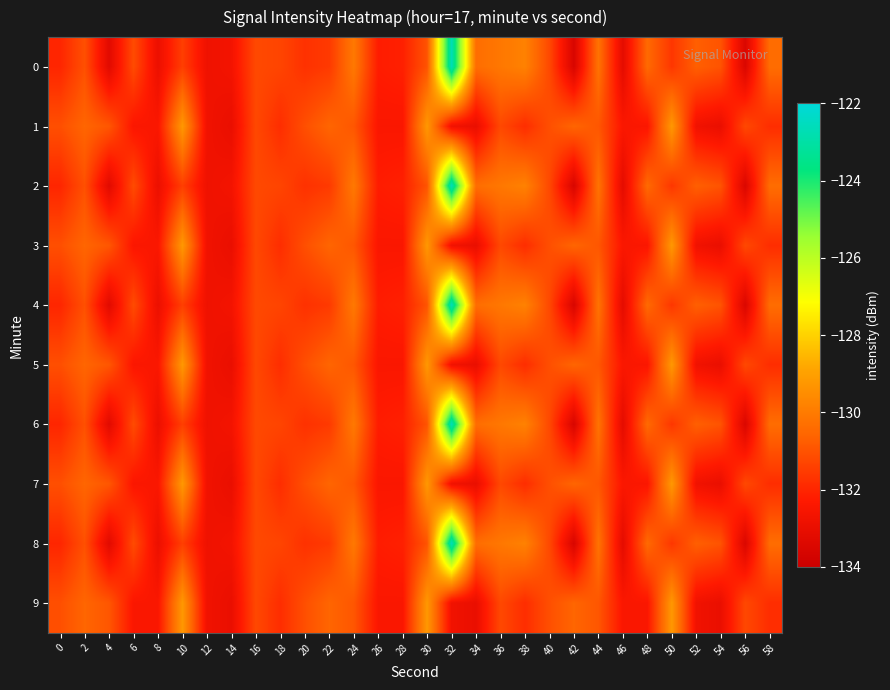

Reading right to left, extract all data points from this chart.

0: 58=-130.4	56=-133.5	54=-131.0	52=-130.7	50=-131.6	48=-130.5	46=-133.2	44=-130.2	42=-133.6	40=-131.2	38=-129.8	36=-130.1	34=-130.4	32=-122.6	30=-131.0	28=-132.1	26=-132.2	24=-130.1	22=-131.6	20=-131.7	18=-131.3	16=-131.2	14=-132.6	12=-132.8	10=-131.4	8=-132.9	6=-131.2	4=-133.3	2=-131.1	0=-132.0
1: 58=-131.8	56=-131.2	54=-133.0	52=-132.7	50=-129.2	48=-132.4	46=-132.4	44=-130.9	42=-130.6	40=-131.1	38=-131.8	36=-131.2	34=-133.0	32=-132.7	30=-129.2	28=-132.4	26=-132.4	24=-130.9	22=-130.6	20=-131.1	18=-131.8	16=-131.2	14=-133.0	12=-132.7	10=-129.2	8=-132.4	6=-132.4	4=-130.9	2=-130.6	0=-131.1
2: 58=-130.4	56=-133.5	54=-131.0	52=-130.7	50=-131.6	48=-130.5	46=-133.2	44=-130.2	42=-133.6	40=-131.2	38=-129.8	36=-130.1	34=-130.4	32=-122.6	30=-131.0	28=-132.1	26=-132.2	24=-130.1	22=-131.6	20=-131.7	18=-131.3	16=-131.2	14=-132.6	12=-132.8	10=-131.4	8=-132.9	6=-131.2	4=-133.3	2=-131.1	0=-132.0
3: 58=-131.8	56=-131.2	54=-133.0	52=-132.7	50=-129.2	48=-132.4	46=-132.4	44=-130.9	42=-130.6	40=-131.1	38=-131.8	36=-131.2	34=-133.0	32=-132.7	30=-129.2	28=-132.4	26=-132.4	24=-130.9	22=-130.6	20=-131.1	18=-131.8	16=-131.2	14=-133.0	12=-132.7	10=-129.2	8=-132.4	6=-132.4	4=-130.9	2=-130.6	0=-131.1
4: 58=-130.4	56=-133.5	54=-131.0	52=-130.7	50=-131.6	48=-130.5	46=-133.2	44=-130.2	42=-133.6	40=-131.2	38=-129.8	36=-130.1	34=-130.4	32=-122.6	30=-131.0	28=-132.1	26=-132.2	24=-130.1	22=-131.6	20=-131.7	18=-131.3	16=-131.2	14=-132.6	12=-132.8	10=-131.4	8=-132.9	6=-131.2	4=-133.3	2=-131.1	0=-132.0
5: 58=-131.8	56=-131.2	54=-133.0	52=-132.7	50=-129.2	48=-132.4	46=-132.4	44=-130.9	42=-130.6	40=-131.1	38=-131.8	36=-131.2	34=-133.0	32=-132.7	30=-129.2	28=-132.4	26=-132.4	24=-130.9	22=-130.6	20=-131.1	18=-131.8	16=-131.2	14=-133.0	12=-132.7	10=-129.2	8=-132.4	6=-132.4	4=-130.9	2=-130.6	0=-131.1
6: 58=-130.4	56=-133.5	54=-131.0	52=-130.7	50=-131.6	48=-130.5	46=-133.2	44=-130.2	42=-133.6	40=-131.2	38=-129.8	36=-130.1	34=-130.4	32=-122.6	30=-131.0	28=-132.1	26=-132.2	24=-130.1	22=-131.6	20=-131.7	18=-131.3	16=-131.2	14=-132.6	12=-132.8	10=-131.4	8=-132.9	6=-131.2	4=-133.3	2=-131.1	0=-132.0
7: 58=-131.8	56=-131.2	54=-133.0	52=-132.7	50=-129.2	48=-132.4	46=-132.4	44=-130.9	42=-130.6	40=-131.1	38=-131.8	36=-131.2	34=-133.0	32=-132.7	30=-129.2	28=-132.4	26=-132.4	24=-130.9	22=-130.6	20=-131.1	18=-131.8	16=-131.2	14=-133.0	12=-132.7	10=-129.2	8=-132.4	6=-132.4	4=-130.9	2=-130.6	0=-131.1
8: 58=-130.4	56=-133.5	54=-131.0	52=-130.7	50=-131.6	48=-130.5	46=-133.2	44=-130.2	42=-133.6	40=-131.2	38=-129.8	36=-130.1	34=-130.4	32=-122.6	30=-131.0	28=-132.1	26=-132.2	24=-130.1	22=-131.6	20=-131.7	18=-131.3	16=-131.2	14=-132.6	12=-132.8	10=-131.4	8=-132.9	6=-131.2	4=-133.3	2=-131.1	0=-132.0
9: 58=-131.8	56=-131.2	54=-133.0	52=-132.7	50=-129.2	48=-132.4	46=-132.4	44=-130.9	42=-130.6	40=-131.1	38=-131.8	36=-131.2	34=-133.0	32=-132.7	30=-129.2	28=-132.4	26=-132.4	24=-130.9	22=-130.6	20=-131.1	18=-131.8	16=-131.2	14=-133.0	12=-132.7	10=-129.2	8=-132.4	6=-132.4	4=-130.9	2=-130.6	0=-131.1